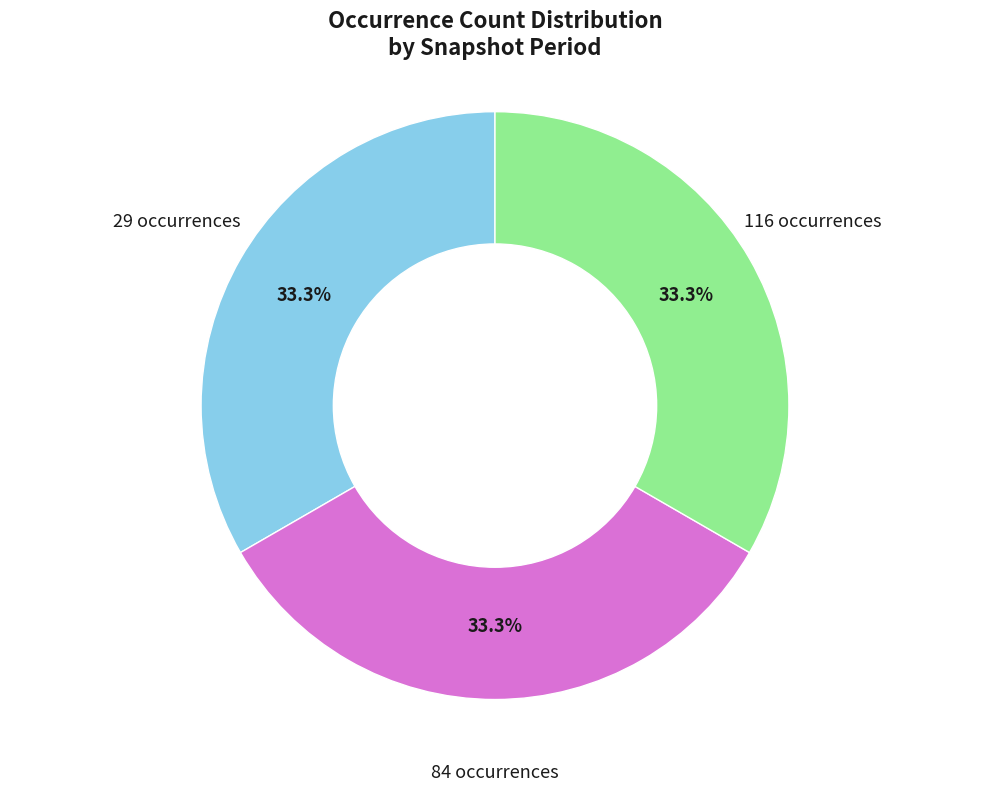

Is there a majority slice in this chart?

No